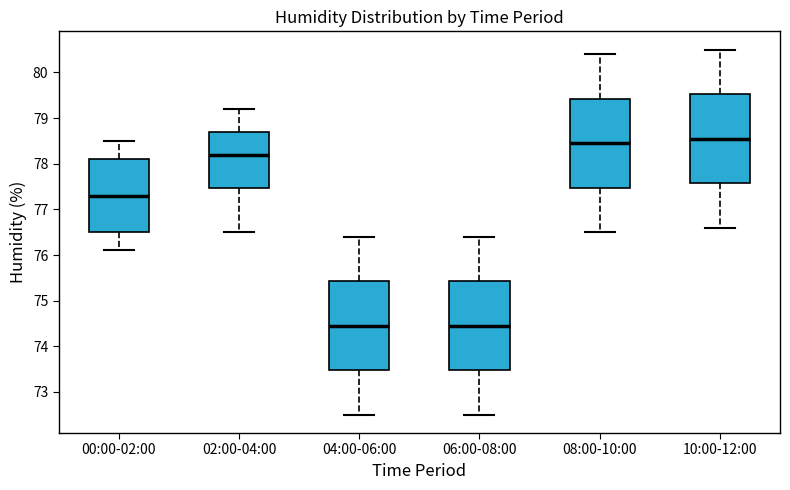

Reading left to right, read every box against the y-axis: the position of its median line, the range the box covers, and the ends of its whiskers. The values are not printed on the chart, so give them approximately, as read against the axis.

00:00-02:00: median 77.3, box 76.5 to 78.1, whiskers 76.1 to 78.5
02:00-04:00: median 78.2, box 77.5 to 78.7, whiskers 76.5 to 79.2
04:00-06:00: median 74.5, box 73.5 to 75.4, whiskers 72.5 to 76.4
06:00-08:00: median 74.5, box 73.5 to 75.4, whiskers 72.5 to 76.4
08:00-10:00: median 78.5, box 77.5 to 79.4, whiskers 76.5 to 80.4
10:00-12:00: median 78.6, box 77.6 to 79.5, whiskers 76.6 to 80.5